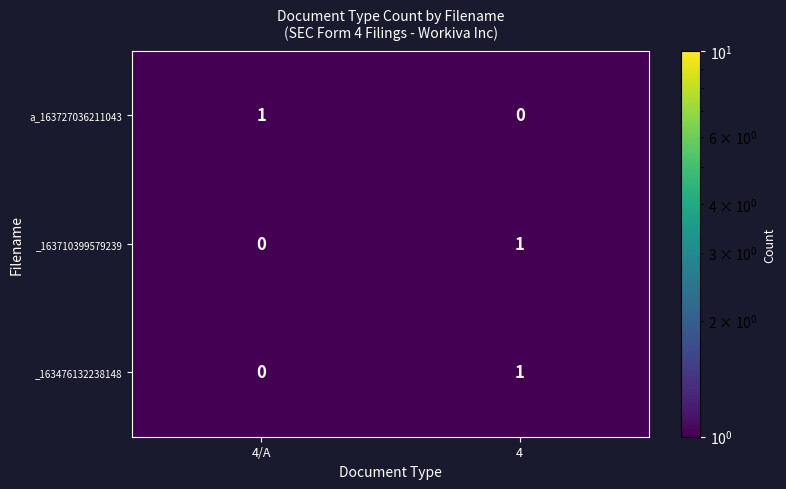

At which category is the sum across all series the highest?

4